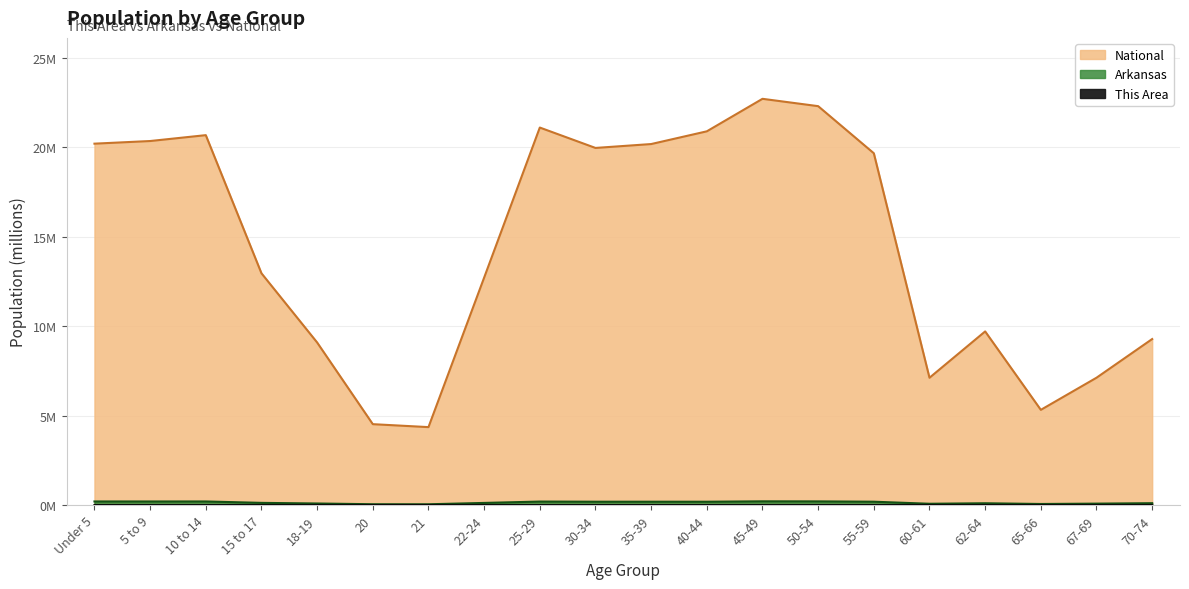

True or false: National and This Area intersect in this chart.

False